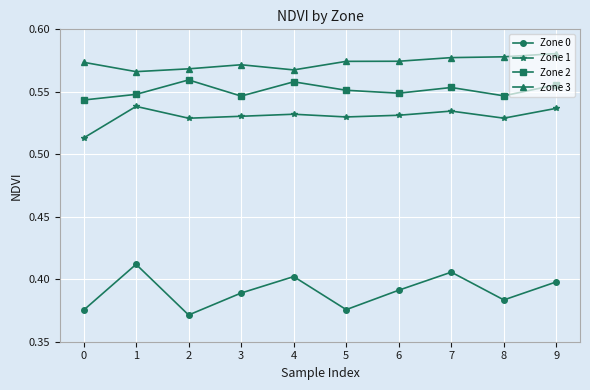

What is the sum of the Zone 1 values at 2 and 4?

1.1